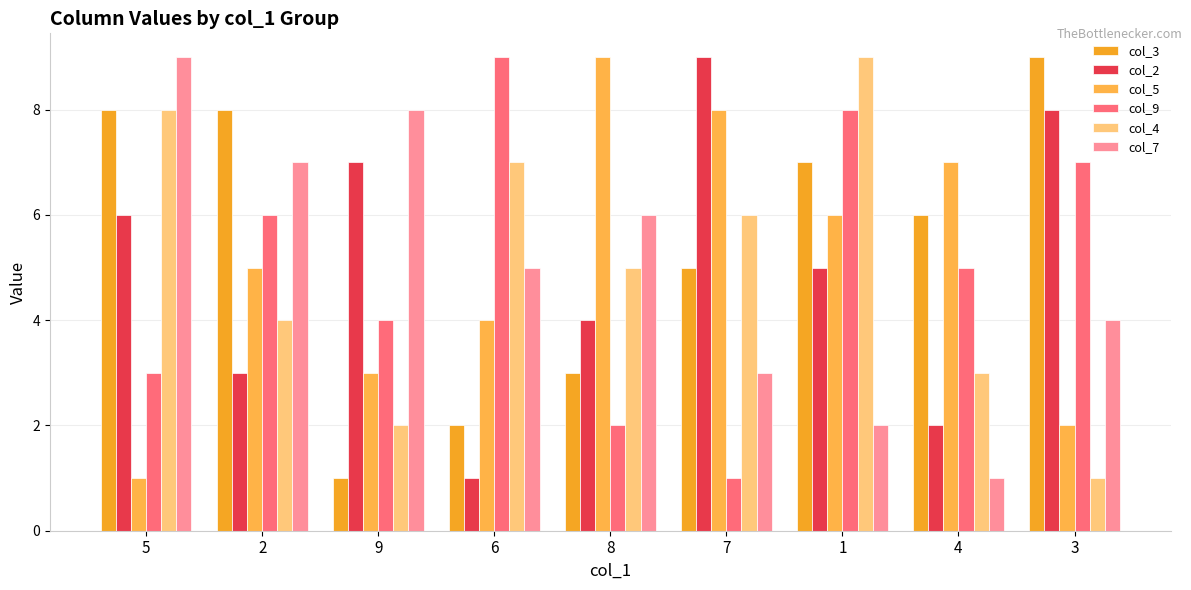

How many col_4 values are between 3 and 7?

5